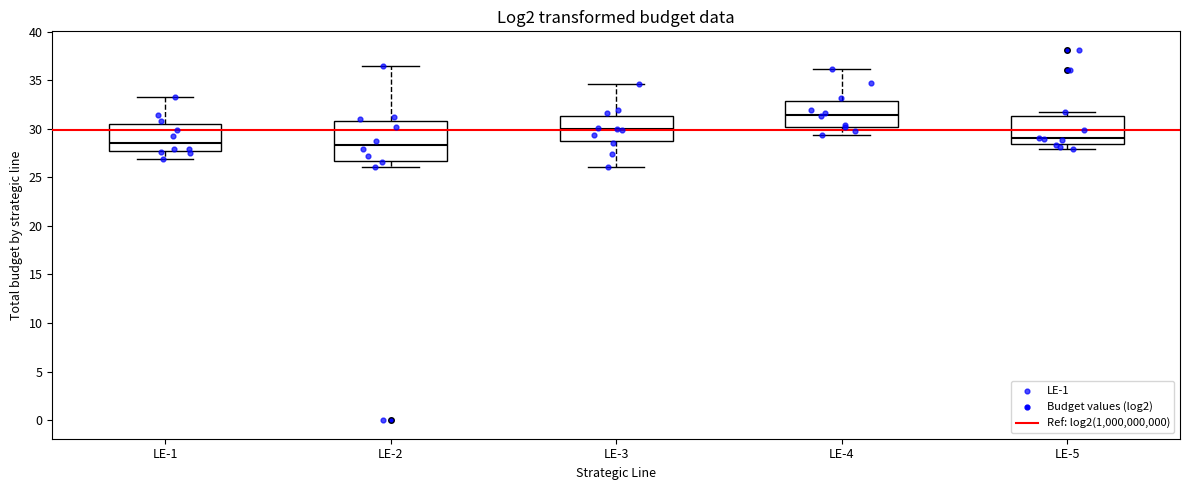

Reading left to right, transcribe this box plot: for each box, give where its median line is, the range the box spans, and where its two whiskers end, as read against the y-axis. The values are not printed on the chart, so give them approximately, as read against the axis.

LE-1: median 28.5, box 27.5 to 30.5, whiskers 27.0 to 33.5
LE-2: median 28.5, box 26.5 to 31.0, whiskers 26.0 to 36.5
LE-3: median 30.0, box 29.0 to 31.5, whiskers 26.0 to 34.5
LE-4: median 31.5, box 30.0 to 33.0, whiskers 29.5 to 36.0
LE-5: median 29.0, box 28.5 to 31.5, whiskers 28.0 to 32.0